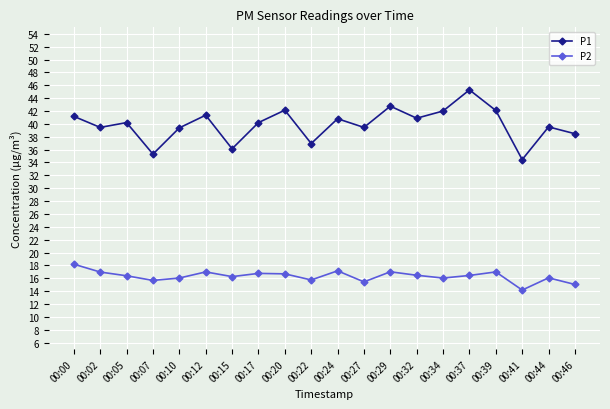

What is the average value of the P2 series?

16.3